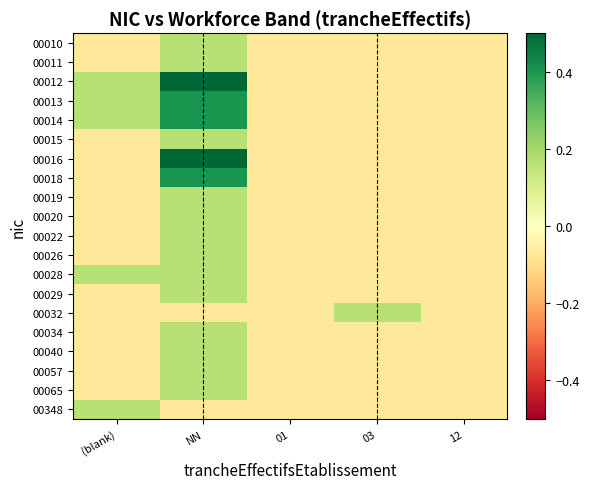

Between 12 and 01, which is larger?

12